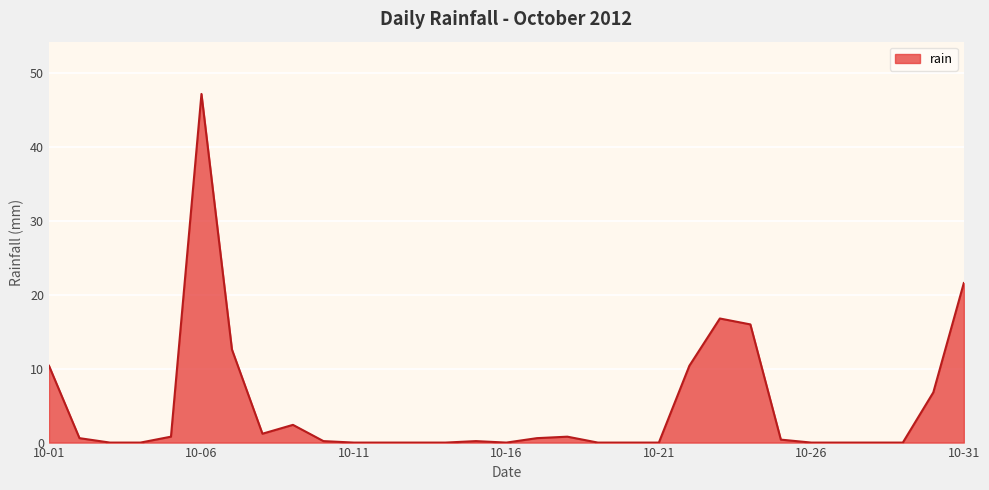

What is the greatest value displayed?

47.2